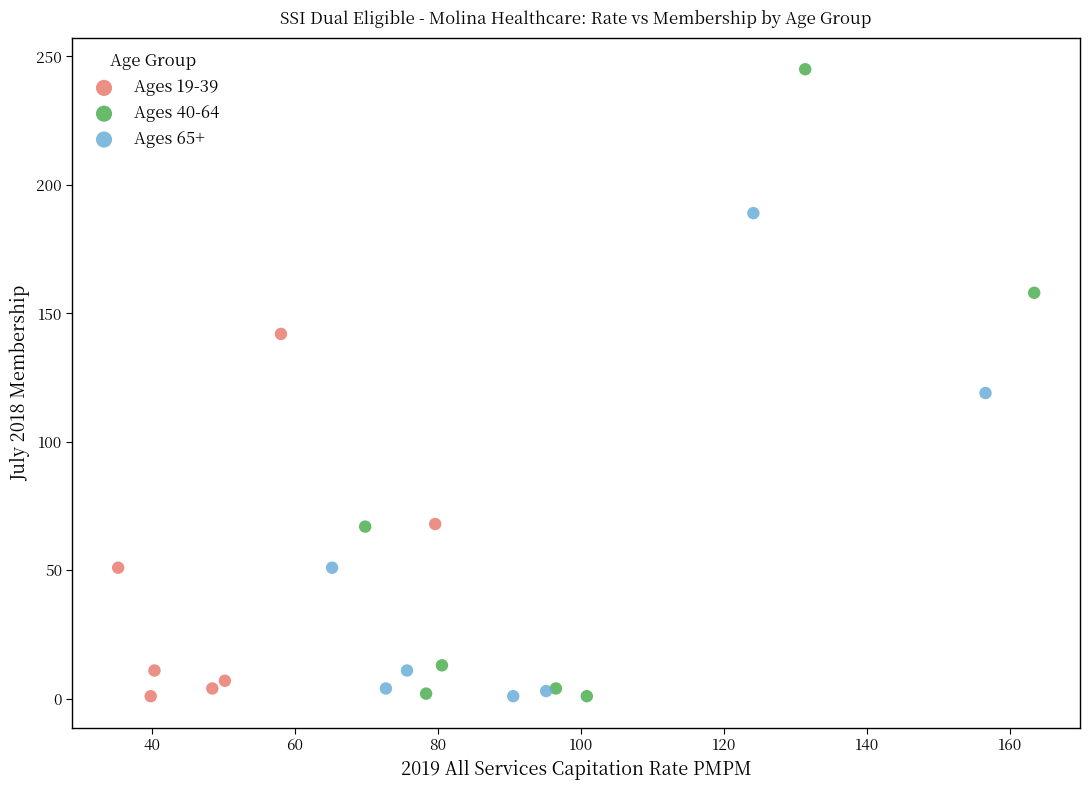

Which series has the largest Y range (max minus min)?

Ages 40-64